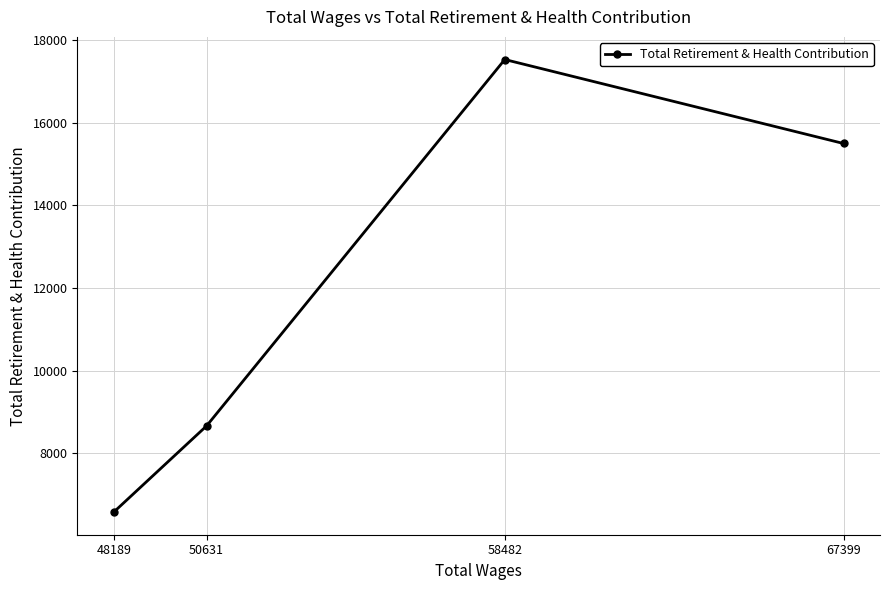

True or false: the data has more than 2 interior local peaks.

False